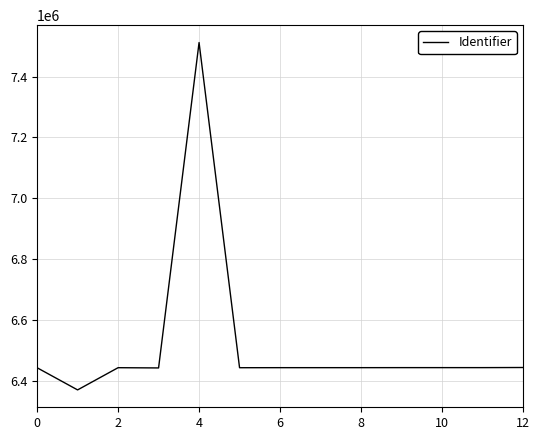

What is the maximum value shown in the chart?

7511860